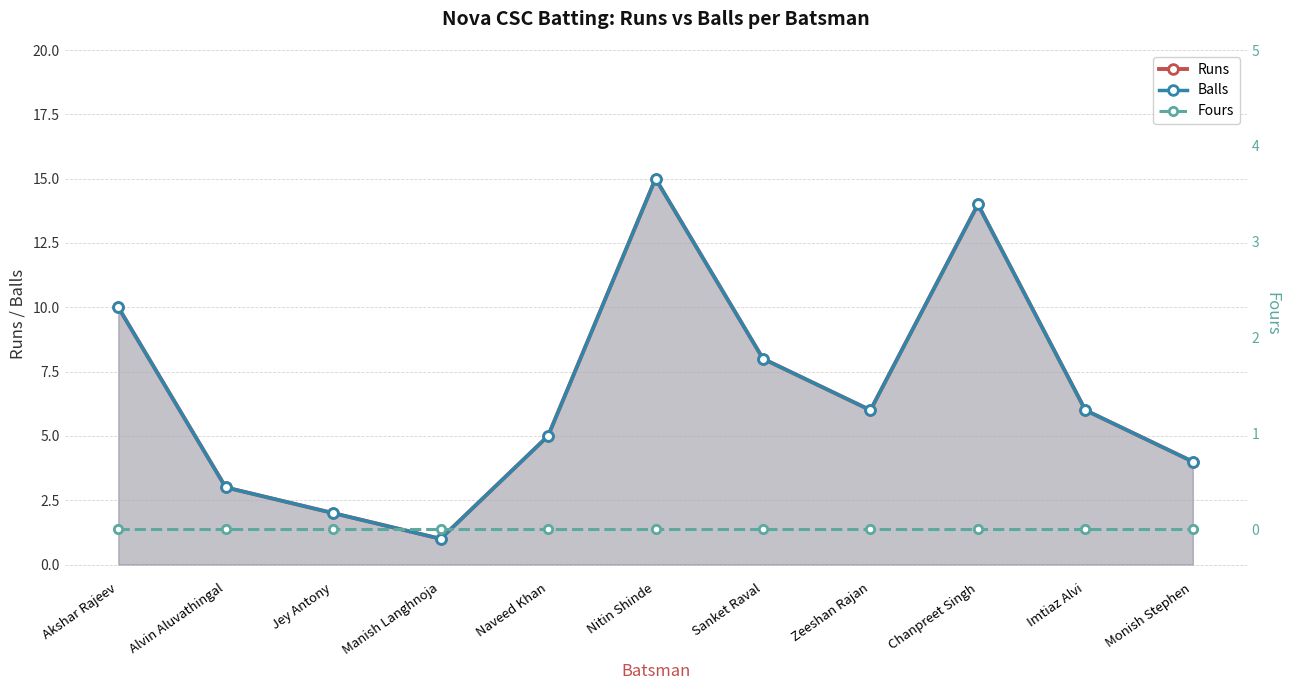

At which label is Balls closest to 8?

Sanket Raval